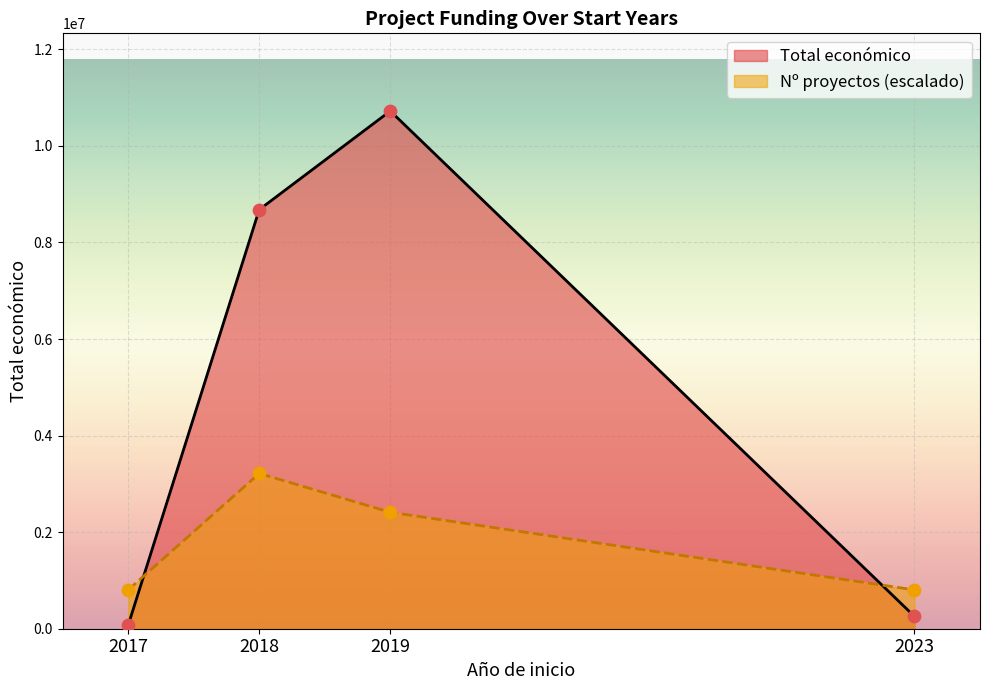

What are all the series names shown in the legend?

Total económico, Nº proyectos (escalado)